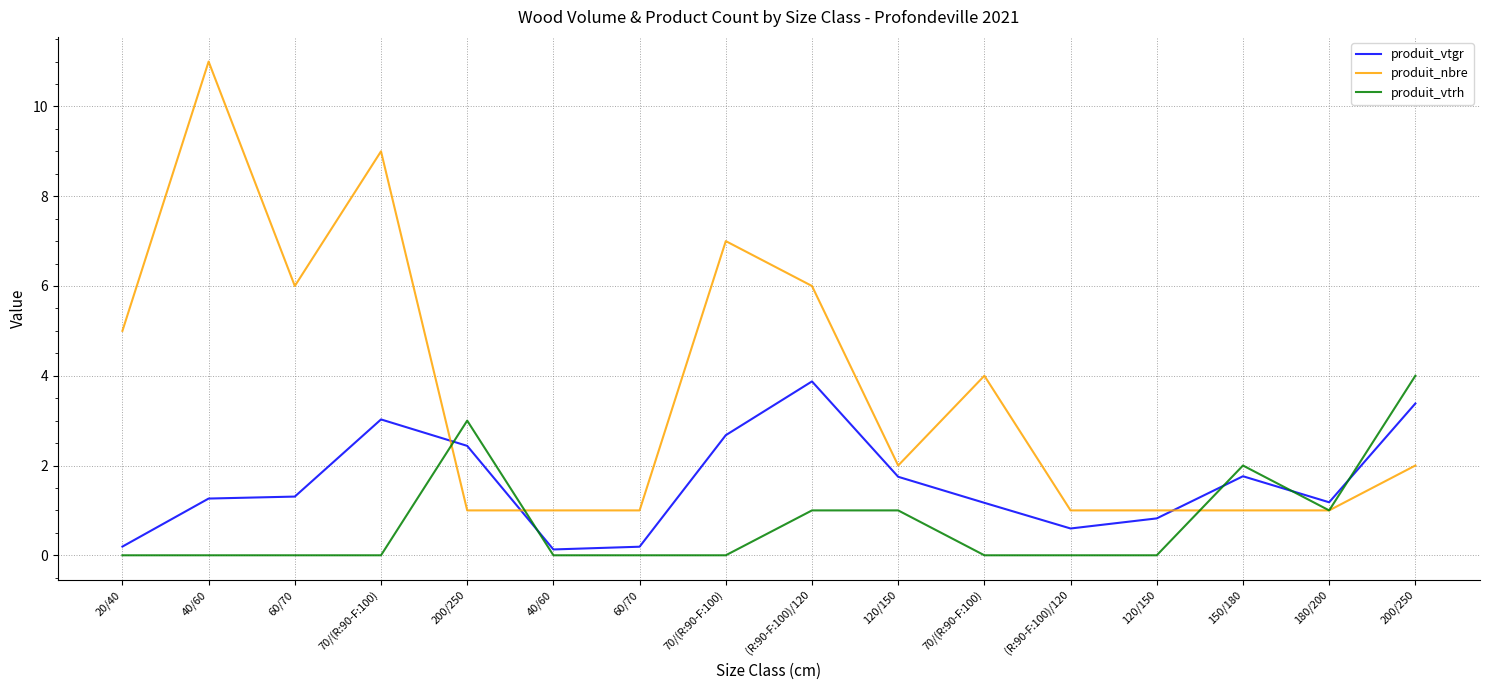

Which label corresponds to the smallest value in the chart?

20/40